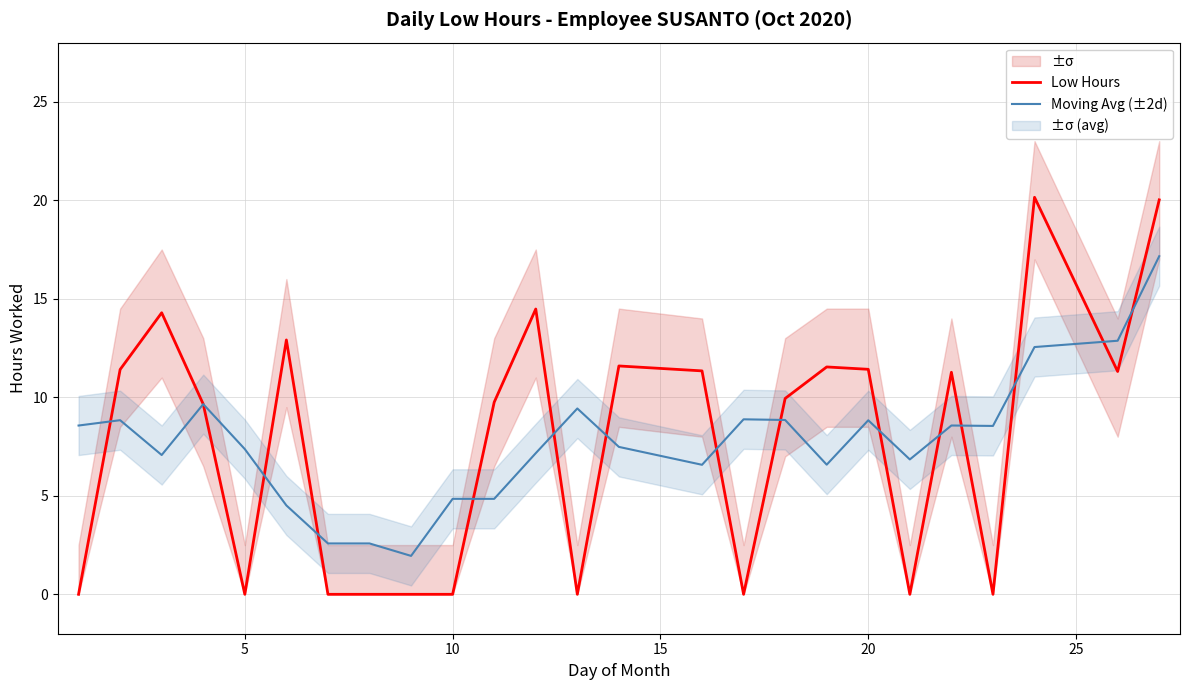

True or false: Moving Avg (±2d) has a value of 4.8 at 10.

True